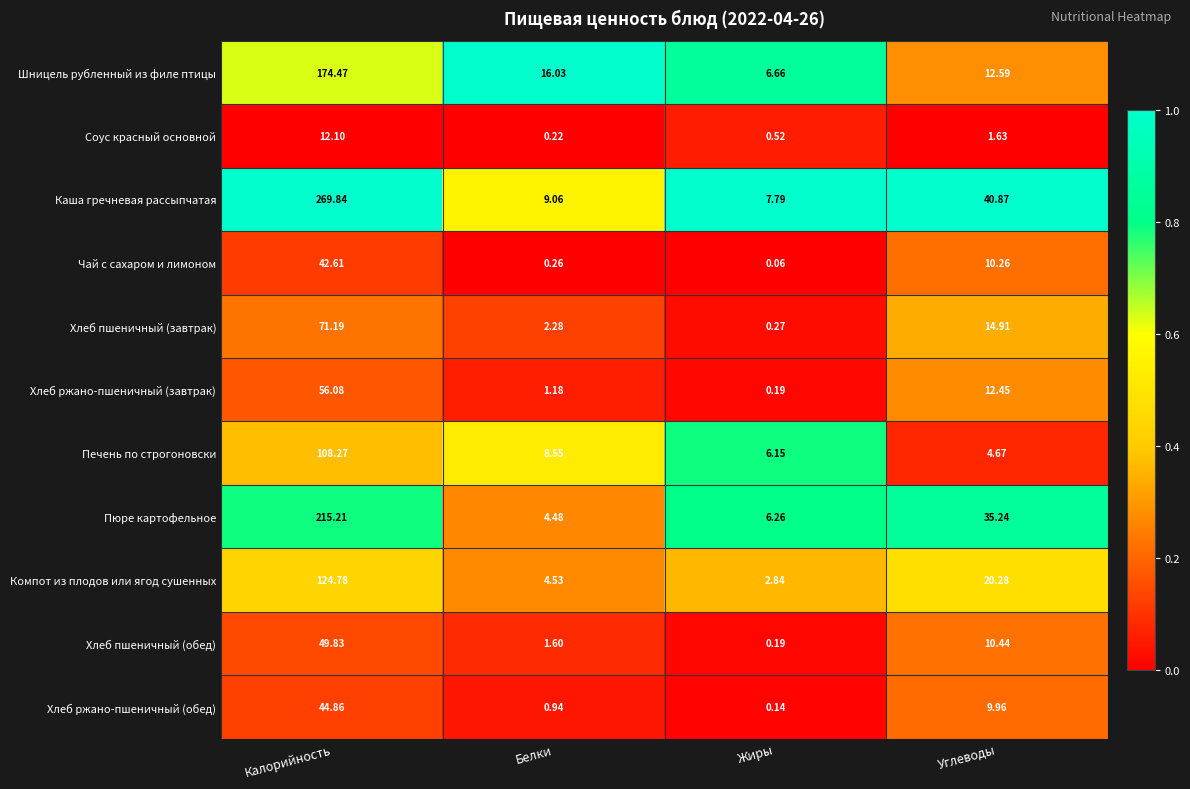

List the labels in order of Пюре картофельное value, smallest first.

Белки, Жиры, Углеводы, Калорийность